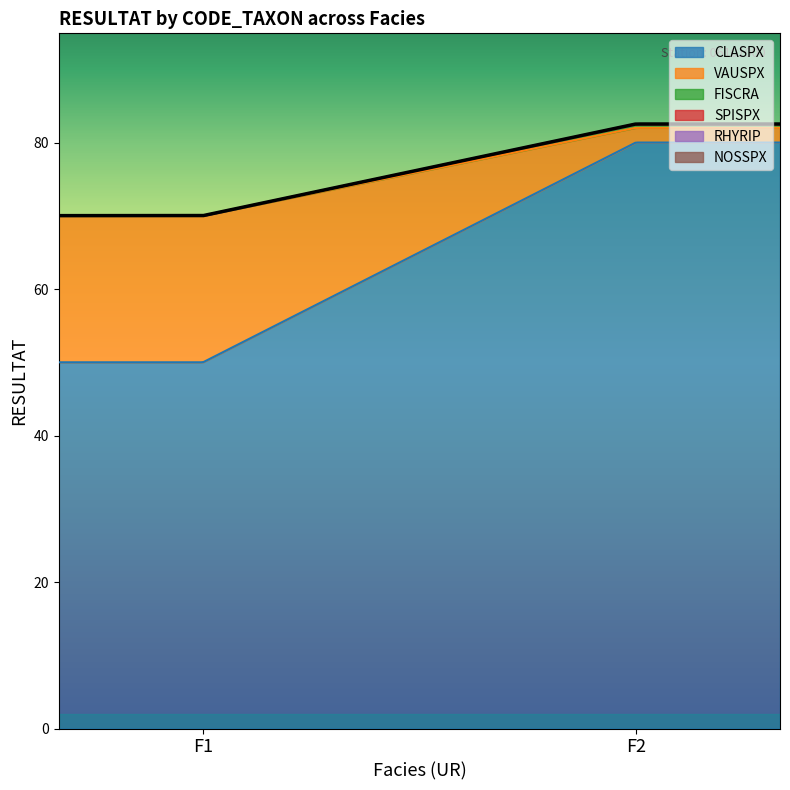

Is the value of CLASPX at F2 greater than the value of NOSSPX at F2?

Yes